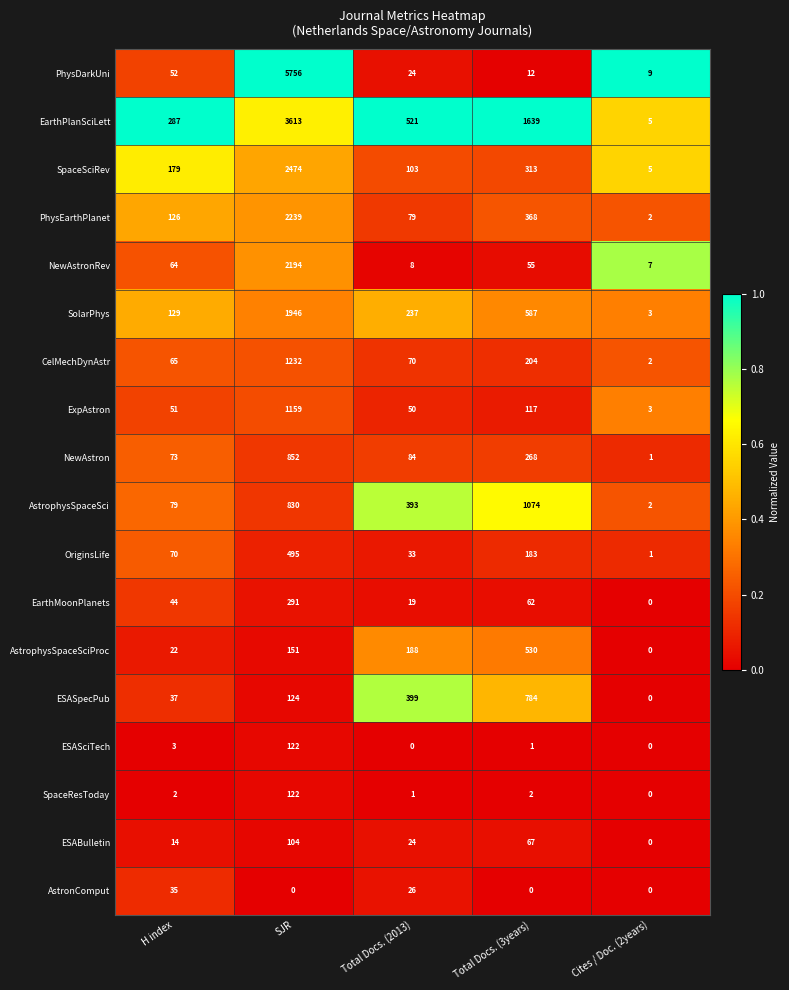

At which label does NewAstronRev first exceed 55?

H index